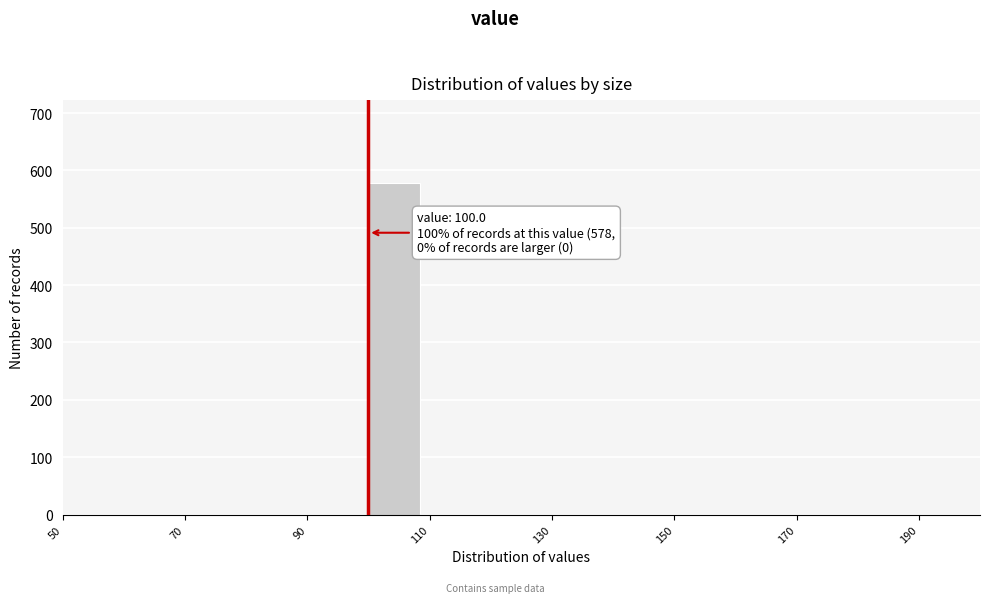

Over which range of the x-axis is the bar tallest?

100 to 110